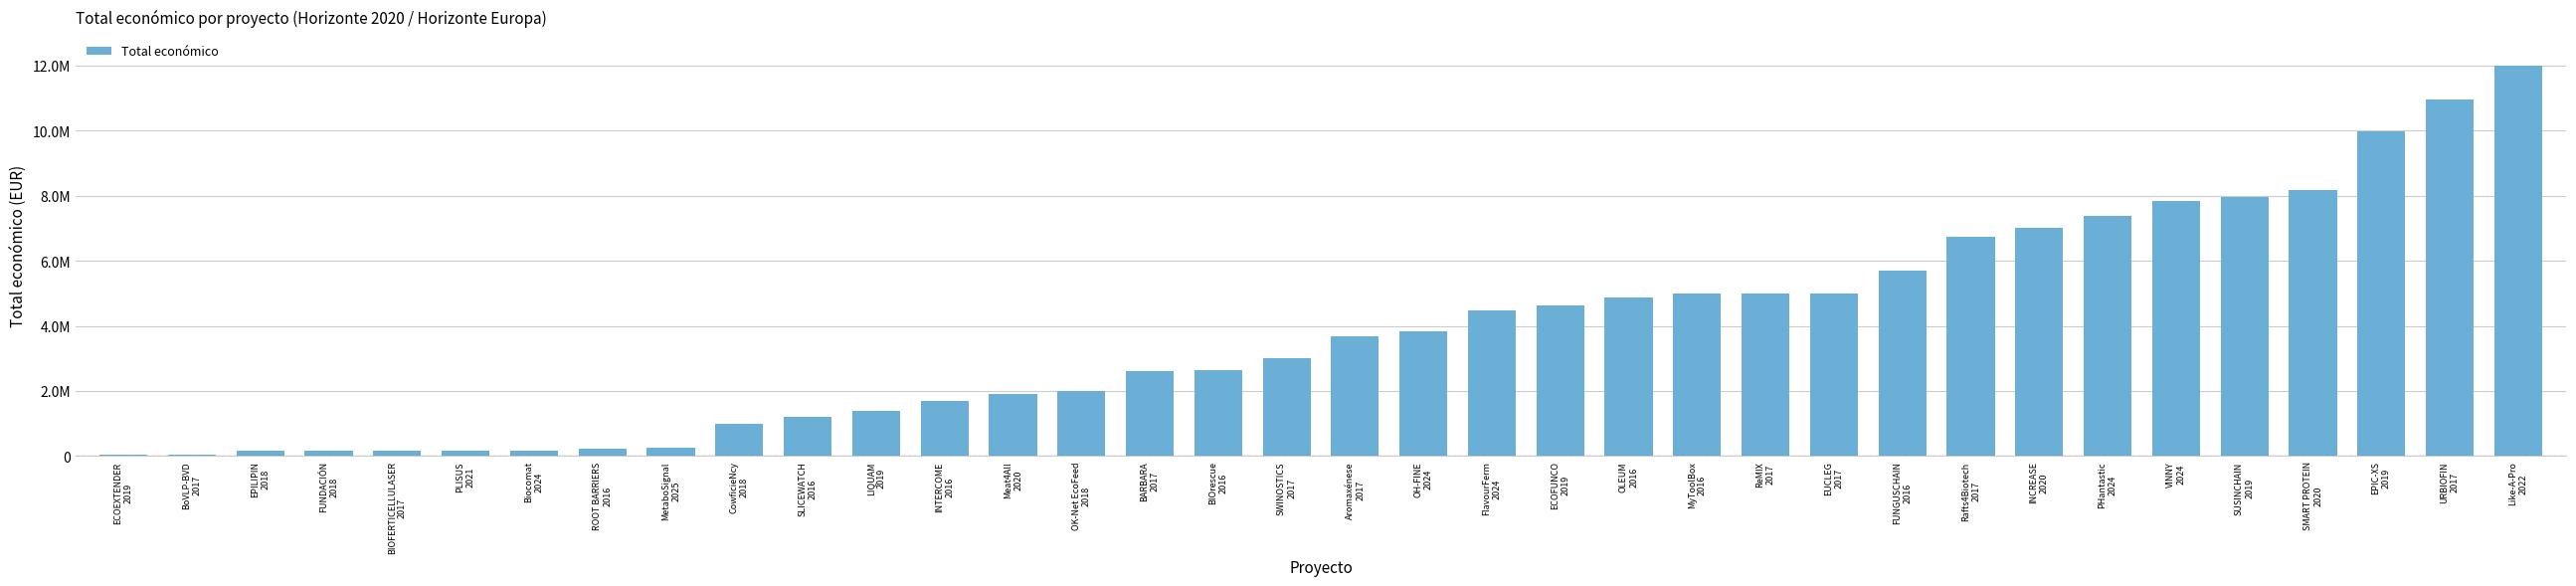

Which label corresponds to the smallest value in the chart?

ECOEXTENDER
2019